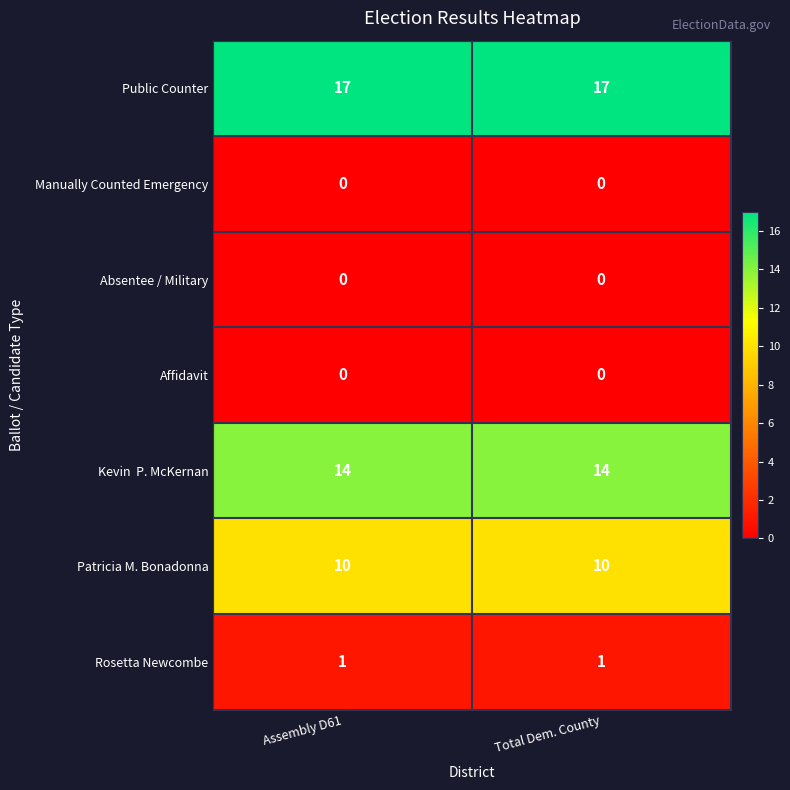

What is the difference between the highest and lowest values at Total Dem. County?

17